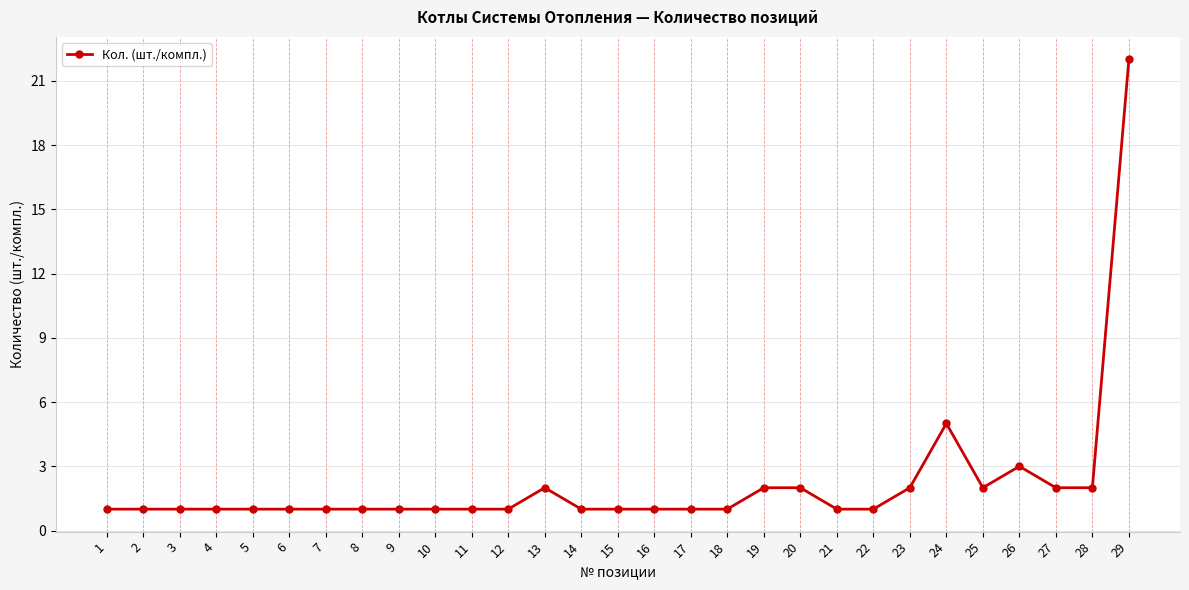

What is the value of the 23rd point from the left?

2